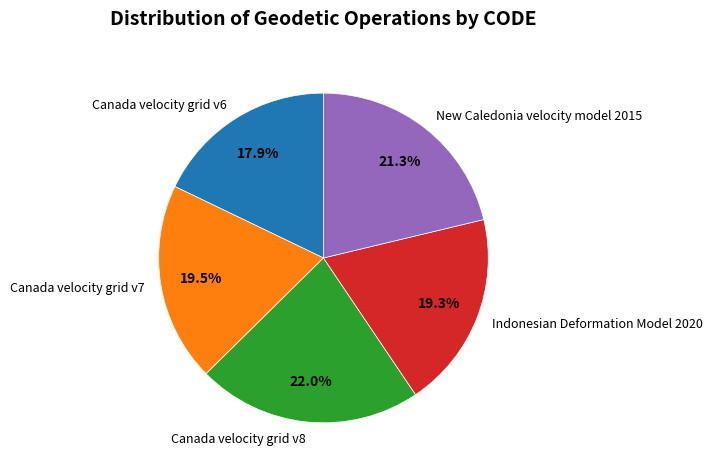

Is it true that Canada velocity grid v8 is 22% of the pie?

True